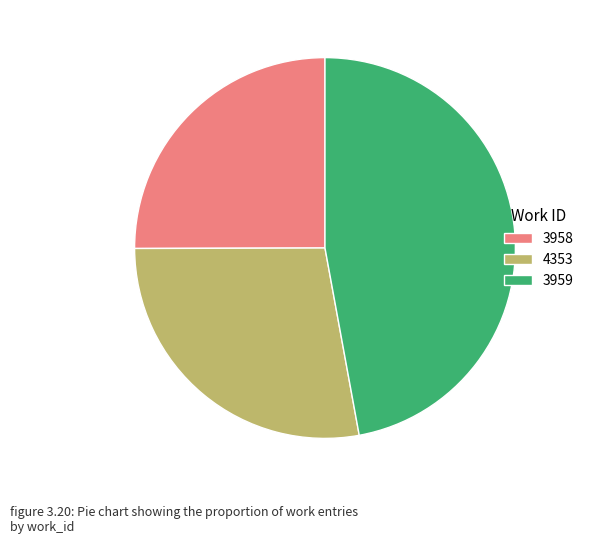

Is the sum of 3958 and 3959 greater than half?

Yes